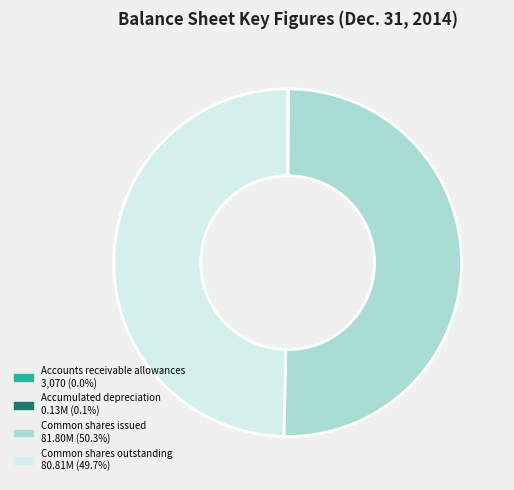

Which slice is the largest?

Common shares issued